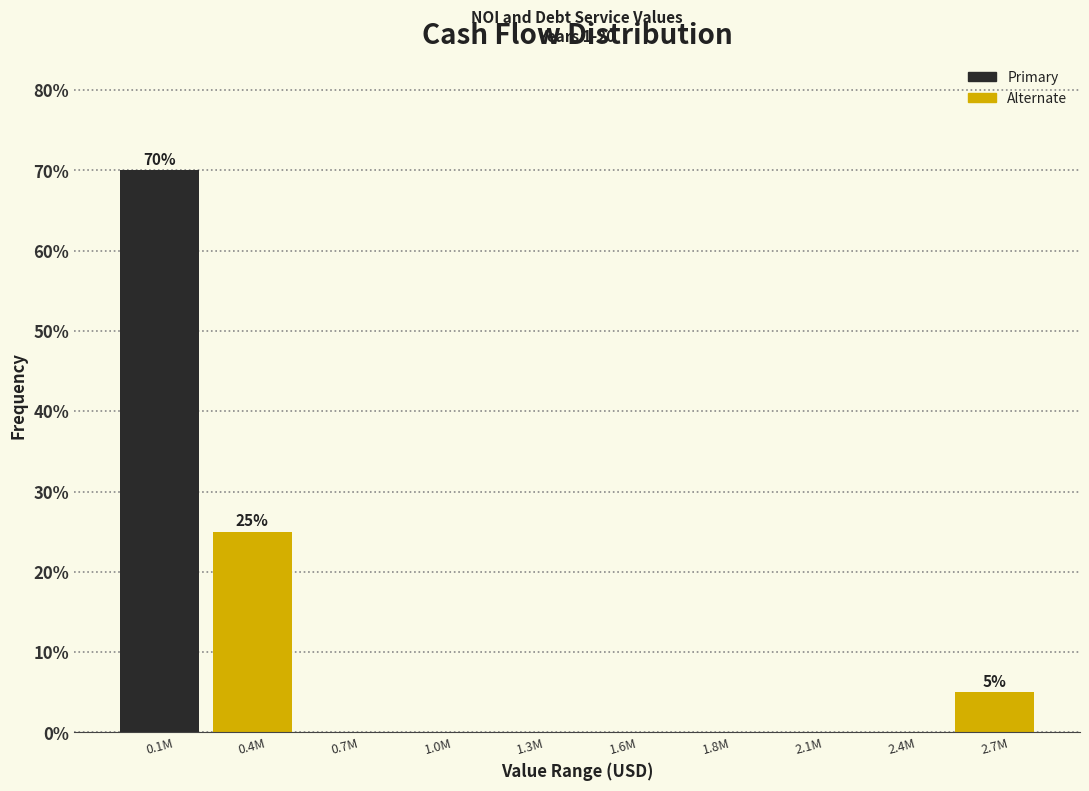

Reading right to left, what are all the values shown in this chart?

2.7M=5	2.4M=0	2.1M=0	1.8M=0	1.6M=0	1.3M=0	1.0M=0	0.7M=0	0.4M=25	0.1M=70